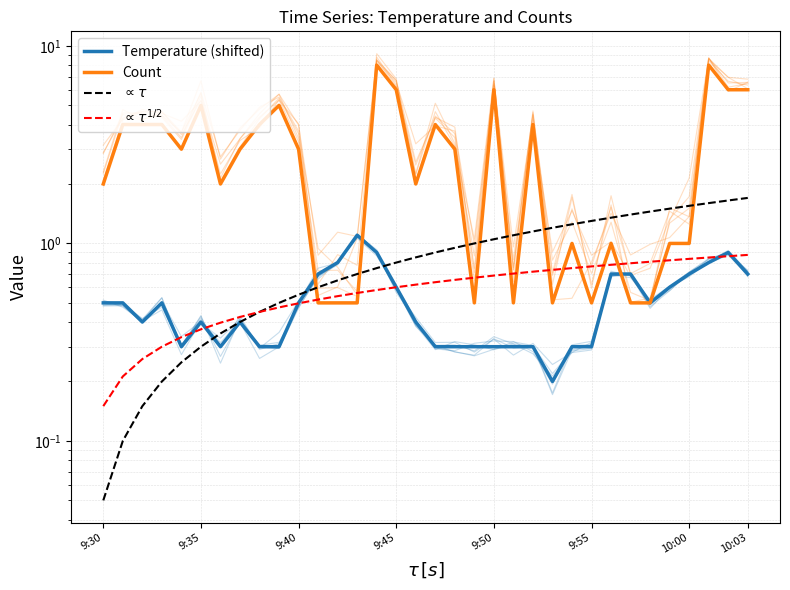

What is the total value across all series at 8?

5.2